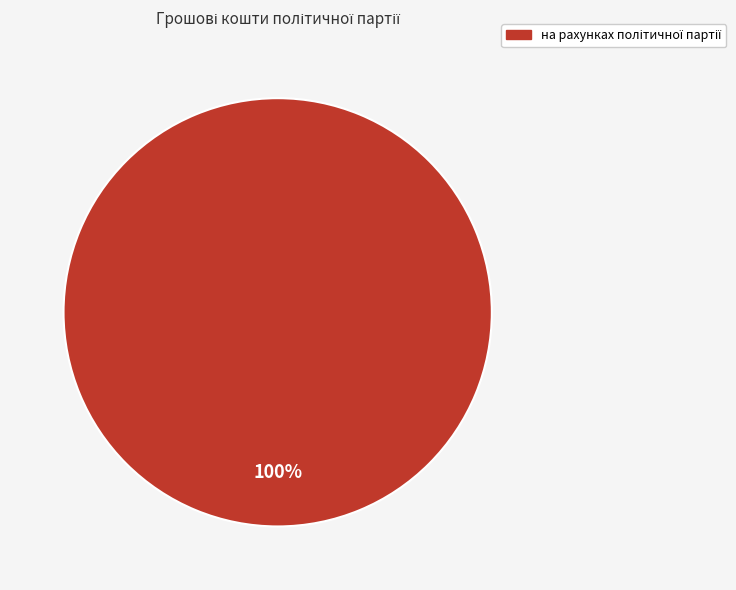

Is there any slice that represents more than half of the pie?

Yes